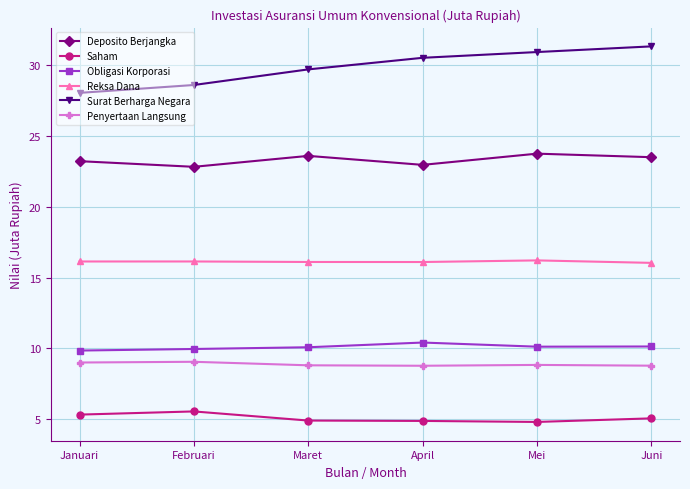

True or false: Obligasi Korporasi has a value of 6.5 at Februari.

False